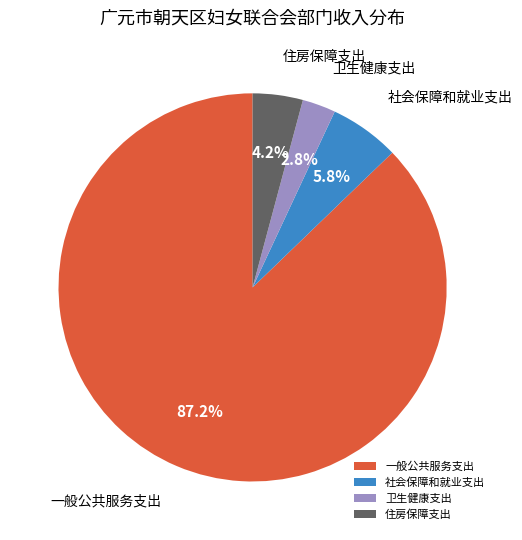

Which has a higher value, 卫生健康支出 or 一般公共服务支出?

一般公共服务支出